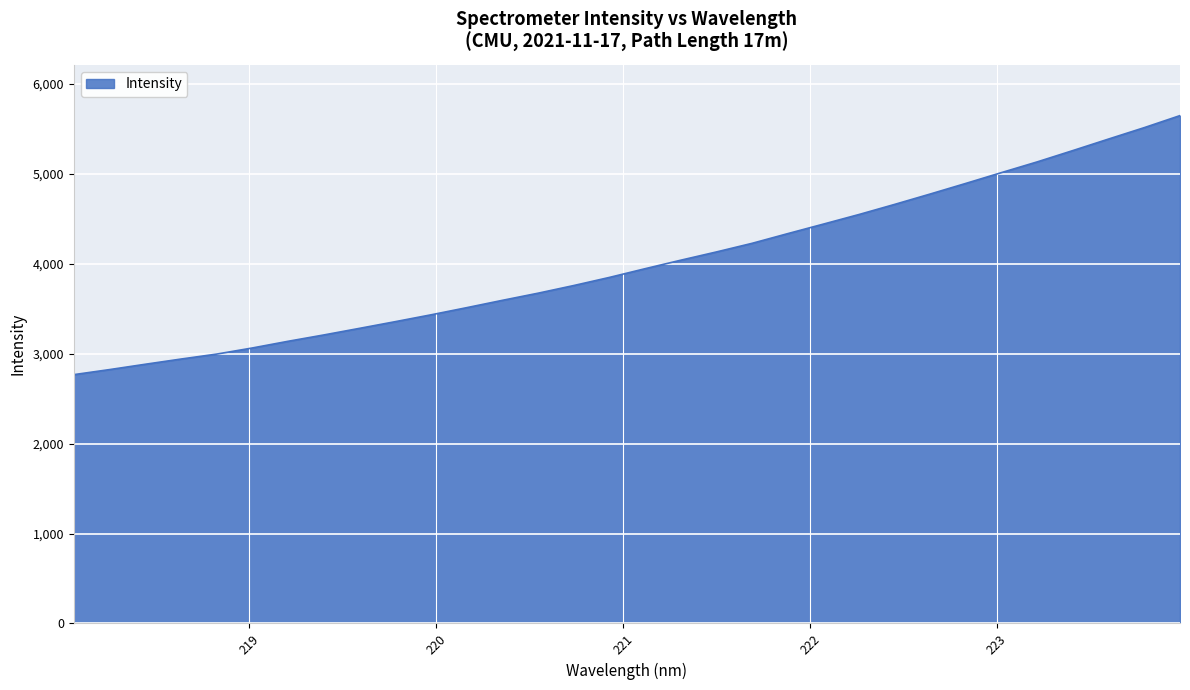

What is the difference between the maximum and minimum values?

2880.2